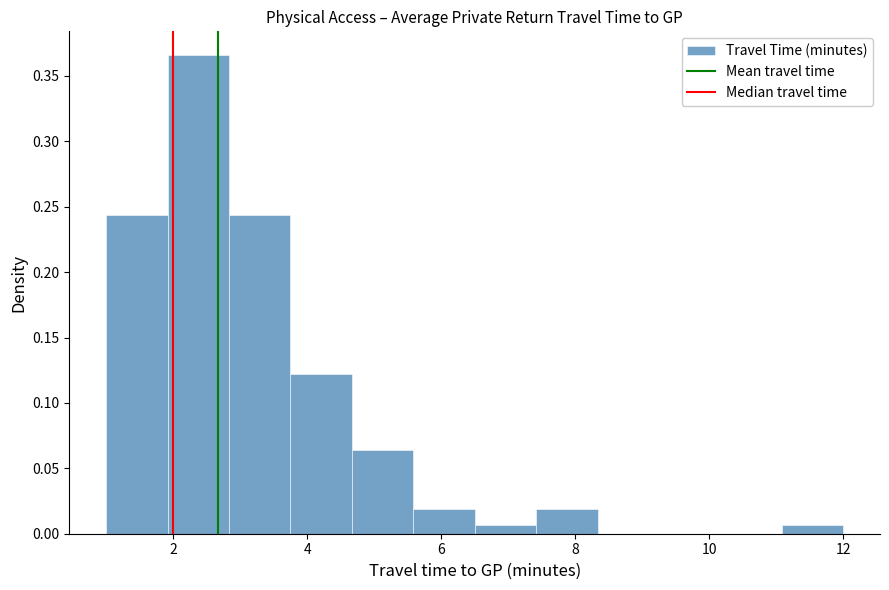

Which range on the x-axis has the tallest bar?

2.0 to 2.8